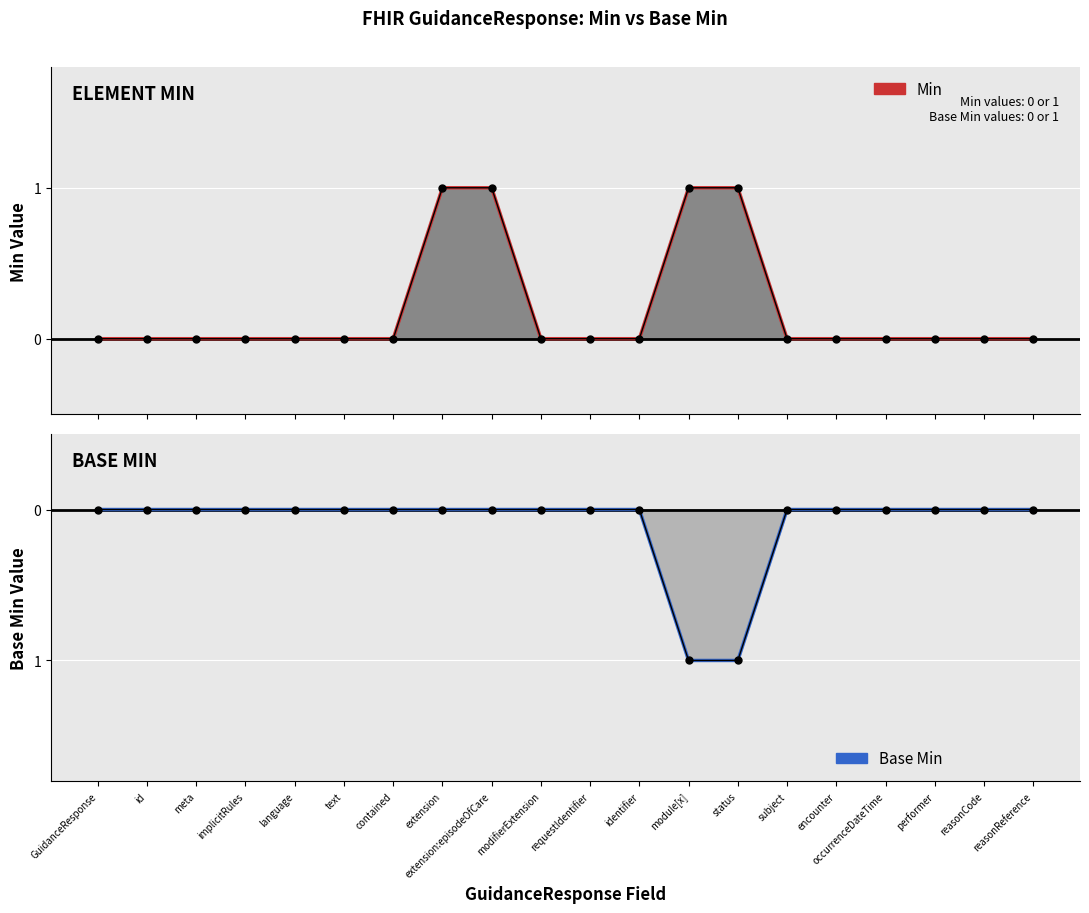

Rank the categories by Min value from lowest to highest.

GuidanceResponse, id, meta, implicitRules, language, text, contained, modifierExtension, requestIdentifier, identifier, subject, encounter, occurrenceDateTime, performer, reasonCode, reasonReference, extension, extension:episodeOfCare, module[x], status